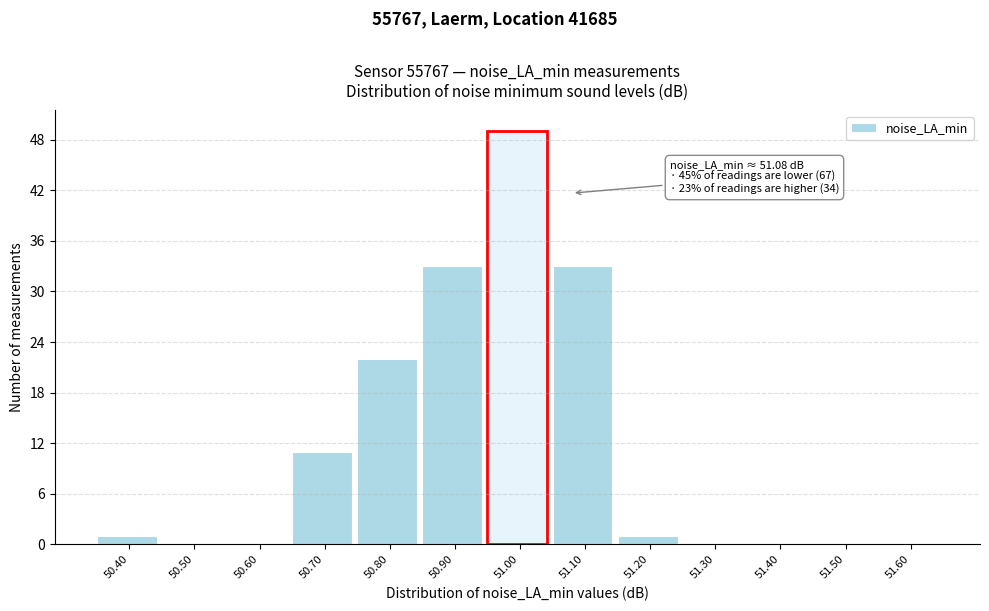

Reading left to right, what are all the values shown in this chart?

50.40=1	50.50=0	50.60=0	50.70=11	50.80=22	50.90=33	51.00=49	51.10=33	51.20=1	51.30=0	51.40=0	51.50=0	51.60=0